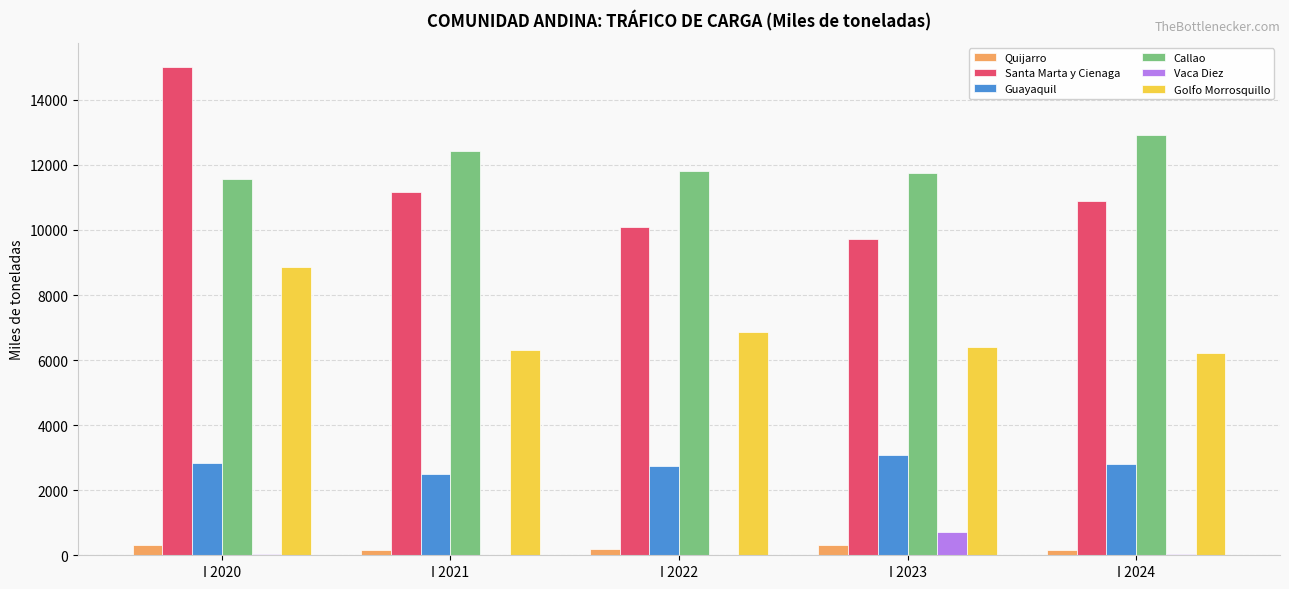

What is the difference between the Quijarro values at I 2020 and I 2022?

131.1